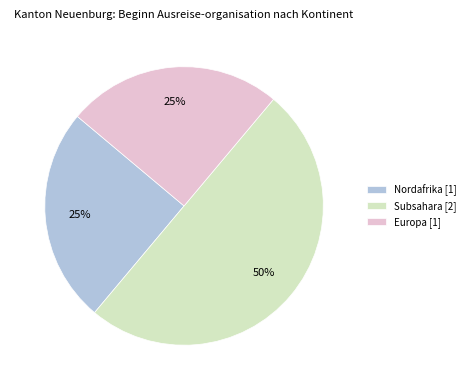

How many slices are in this pie chart?

3